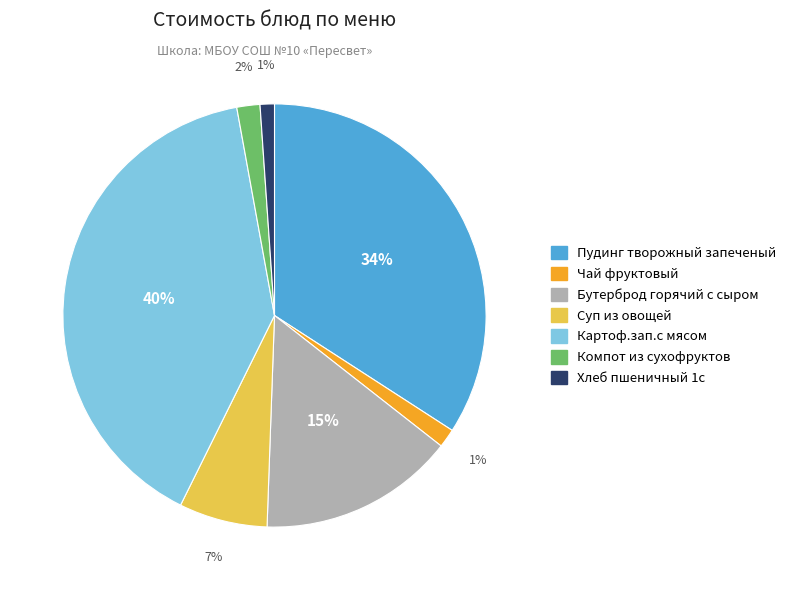

True or false: Компот из сухофруктов accounts for 2% of the total.

True